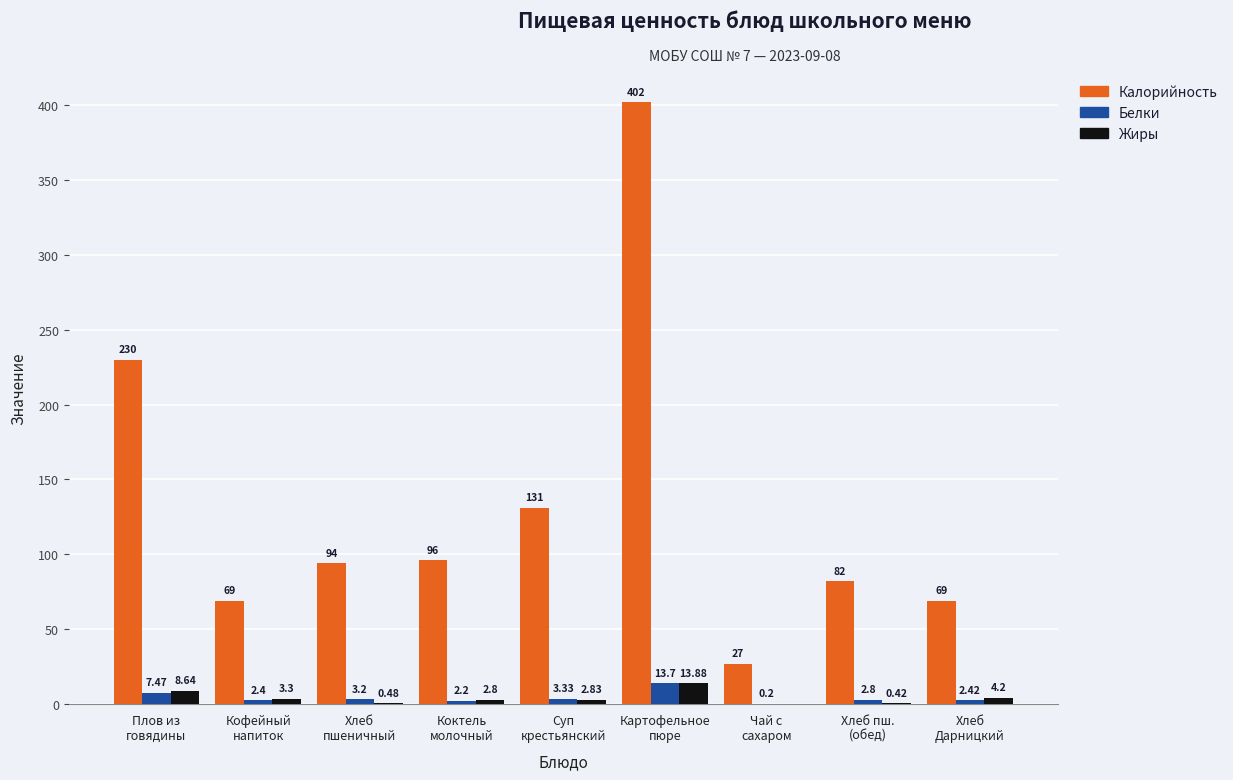

What value does the Калорийность series have at Коктель
молочный?

96.0